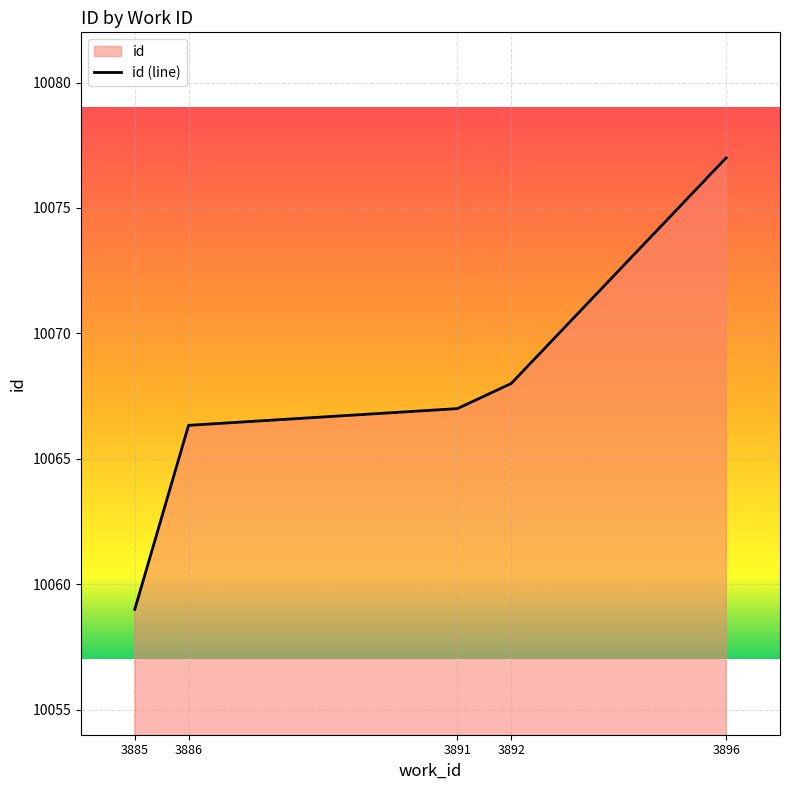

At which category does the chart reach its minimum across all series?

3885